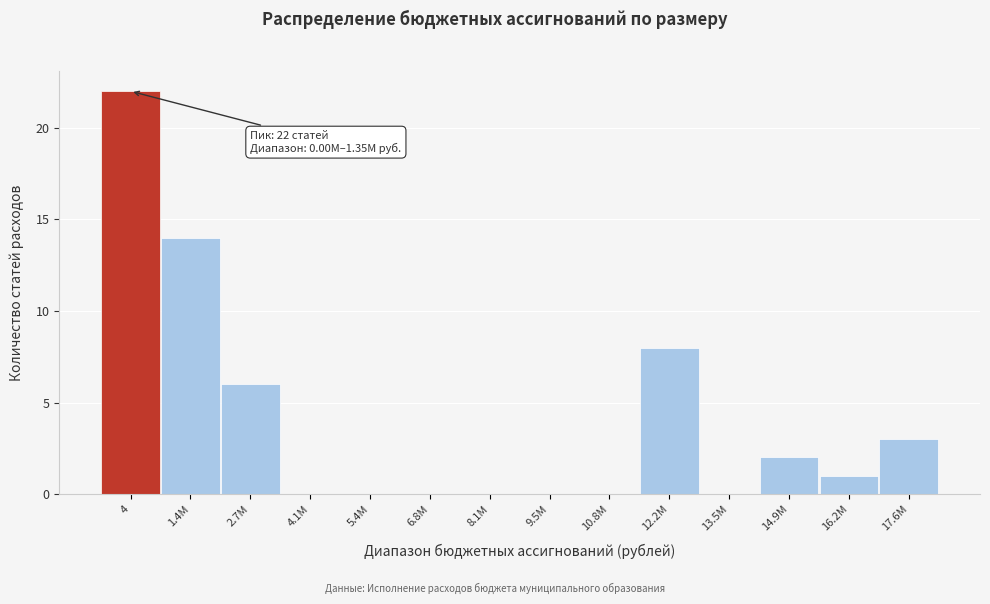

Reading right to left, what are all the values shown in this chart?

17.6М=3	16.2М=1	14.9М=2	13.5М=0	12.2М=8	10.8М=0	9.5М=0	8.1М=0	6.8М=0	5.4М=0	4.1М=0	2.7М=6	1.4М=14	4=22